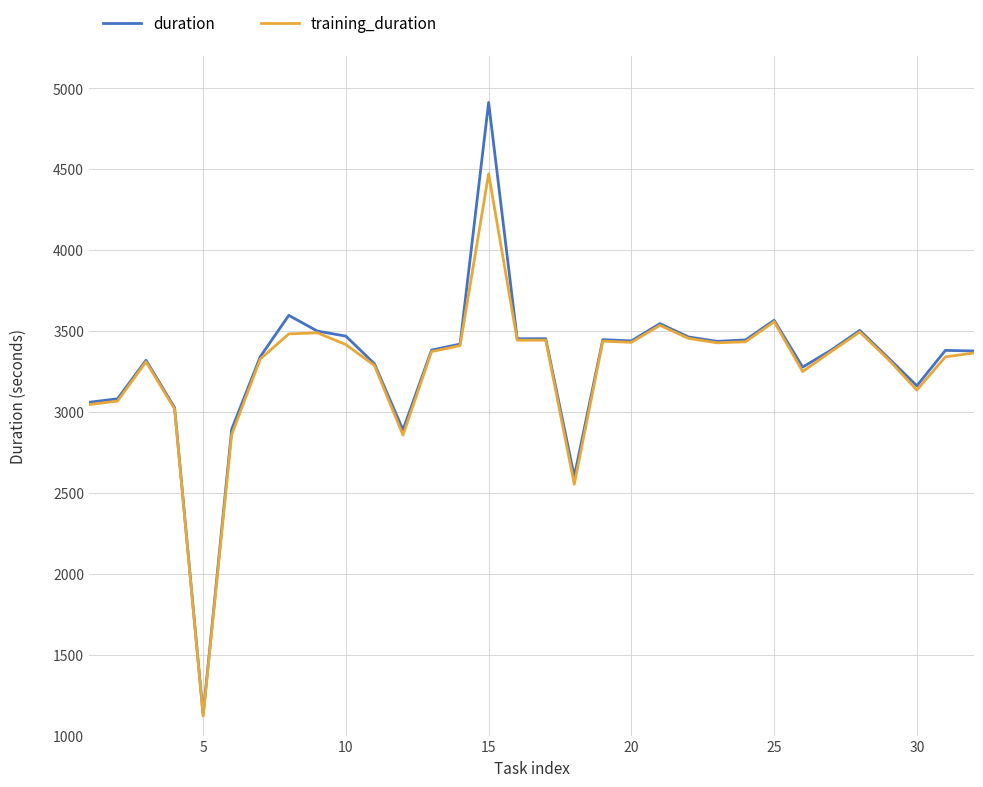

What is the difference between the maximum and minimum values in the duration series?

3784.3